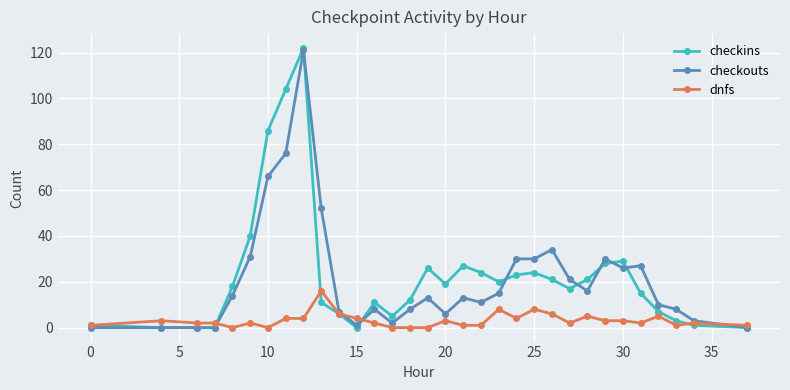

Which series has the largest range (max minus min)?

checkins